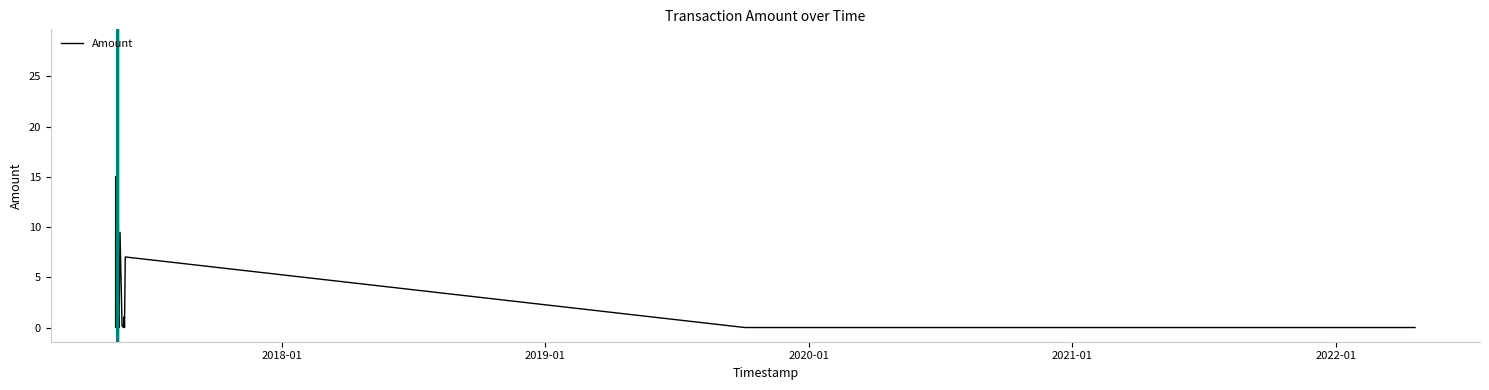

What is the maximum value shown in the chart?

28.3